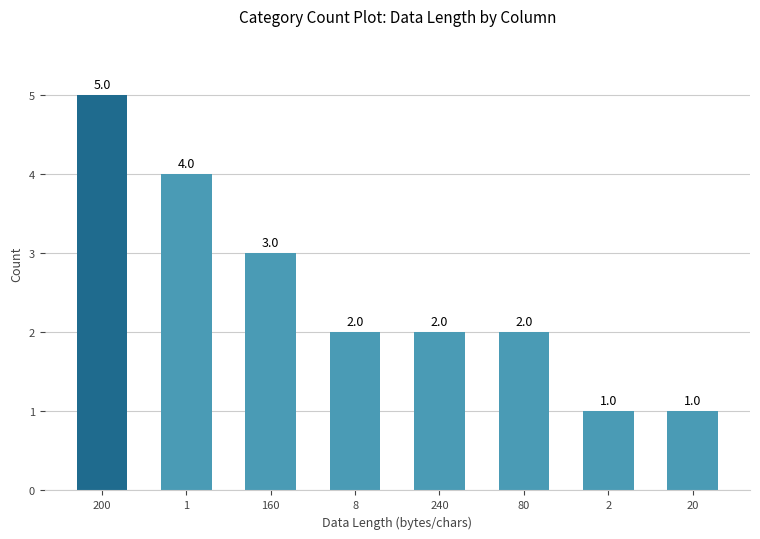

At which label does the data first exceed 2?

200